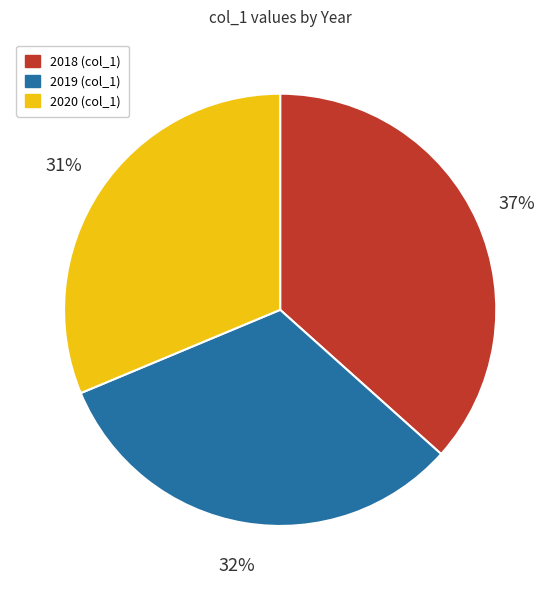

Does any single category account for the majority?

No